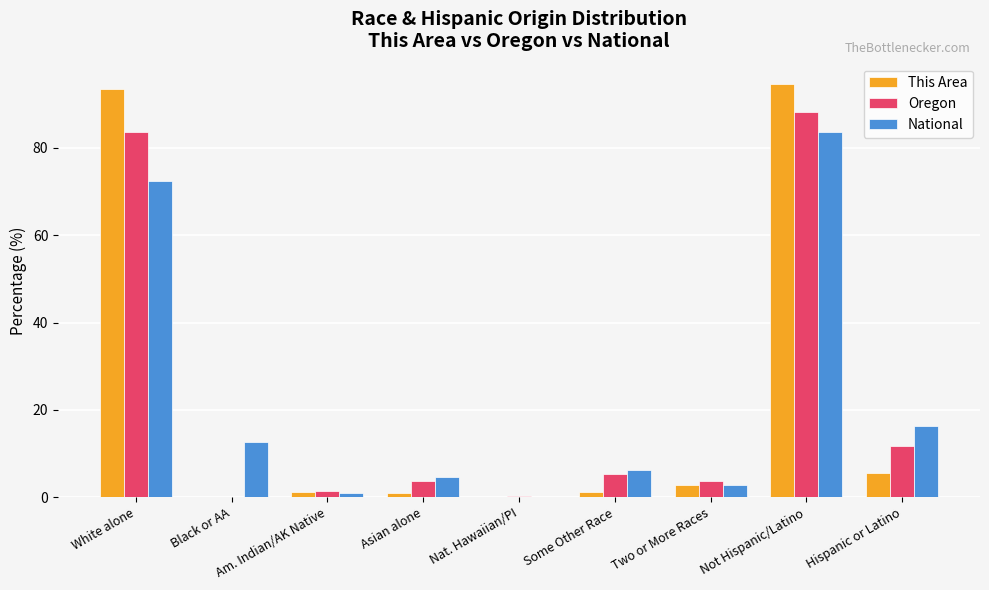

The value of National at White alone is 72.4. True or false?

True